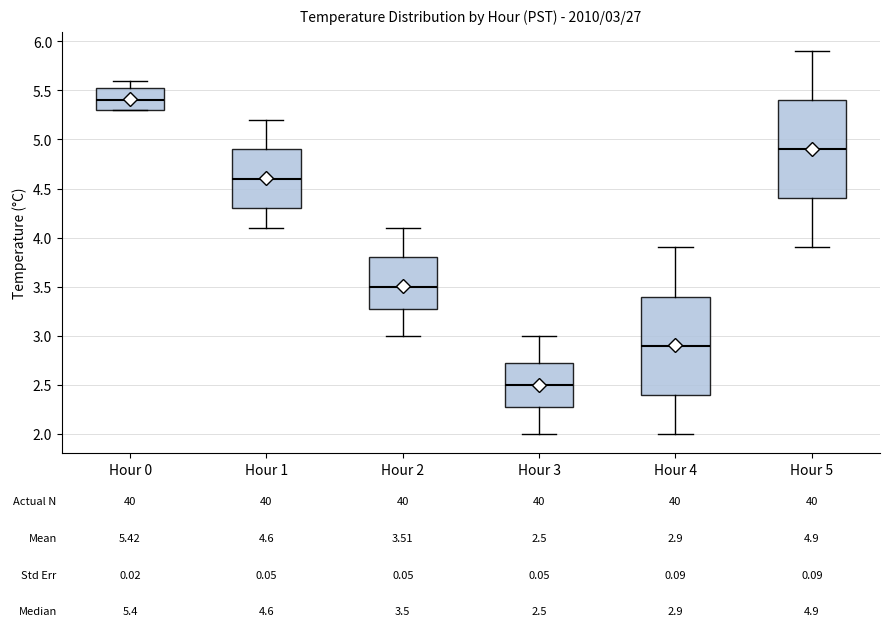

Which box's median line is the lowest?

Hour 3